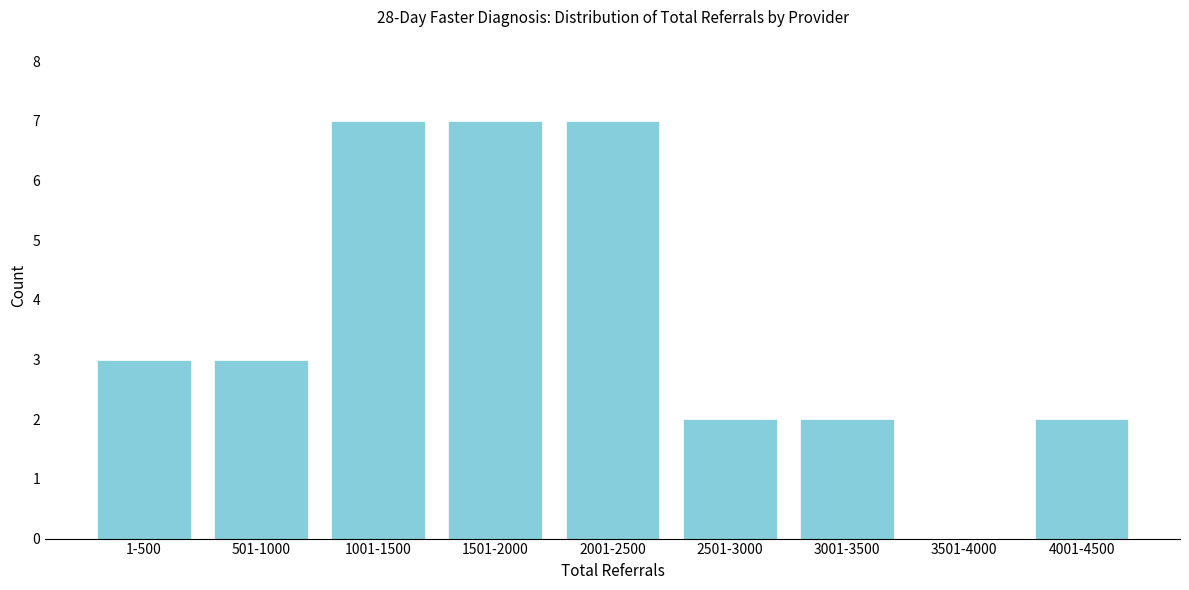

Reading left to right, what are all the values shown in this chart?

1-500=3	501-1000=3	1001-1500=7	1501-2000=7	2001-2500=7	2501-3000=2	3001-3500=2	3501-4000=0	4001-4500=2